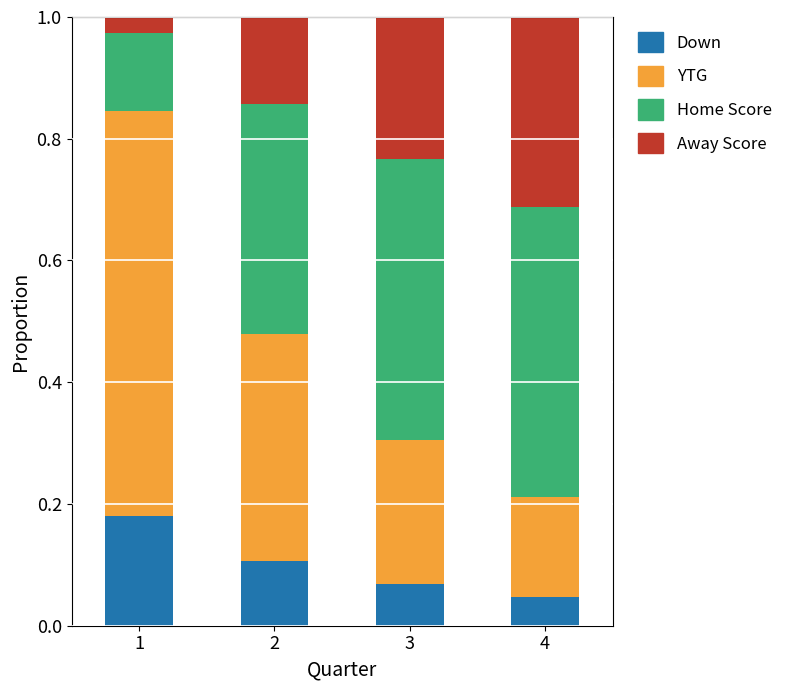

How many categories are shown in the chart?

4